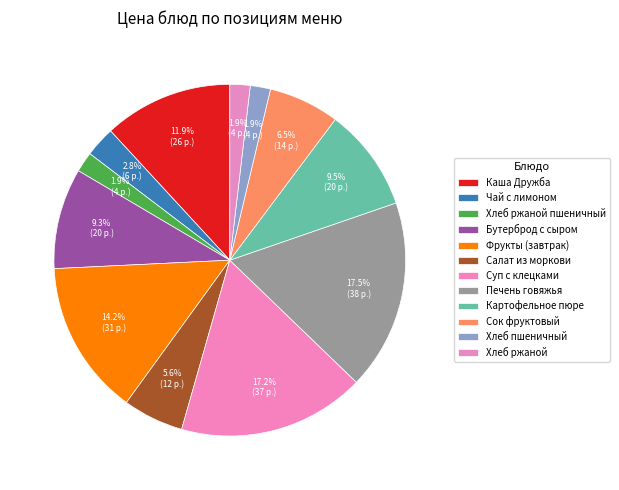

The Бутерброд с сыром slice represents 21% of the pie. True or false?

False